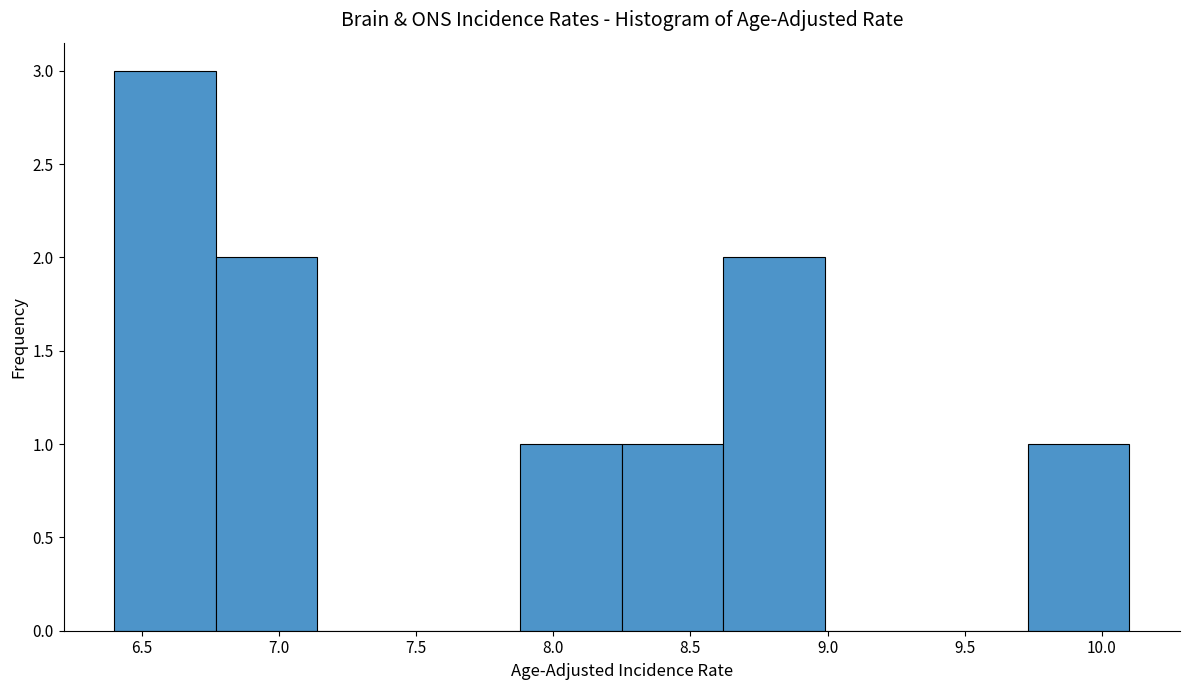

Reading left to right, transcribe this chart: for each bar, give the range it covers on the x-axis and its height. Neither the bar edges nor the heights are printed on the chart, so give them approximately, as read against the axes.

6.40 to 6.77: 3
6.77 to 7.14: 2
7.14 to 7.51: 0
7.51 to 7.88: 0
7.88 to 8.25: 1
8.25 to 8.62: 1
8.62 to 8.99: 2
8.99 to 9.36: 0
9.36 to 9.73: 0
9.73 to 10.10: 1